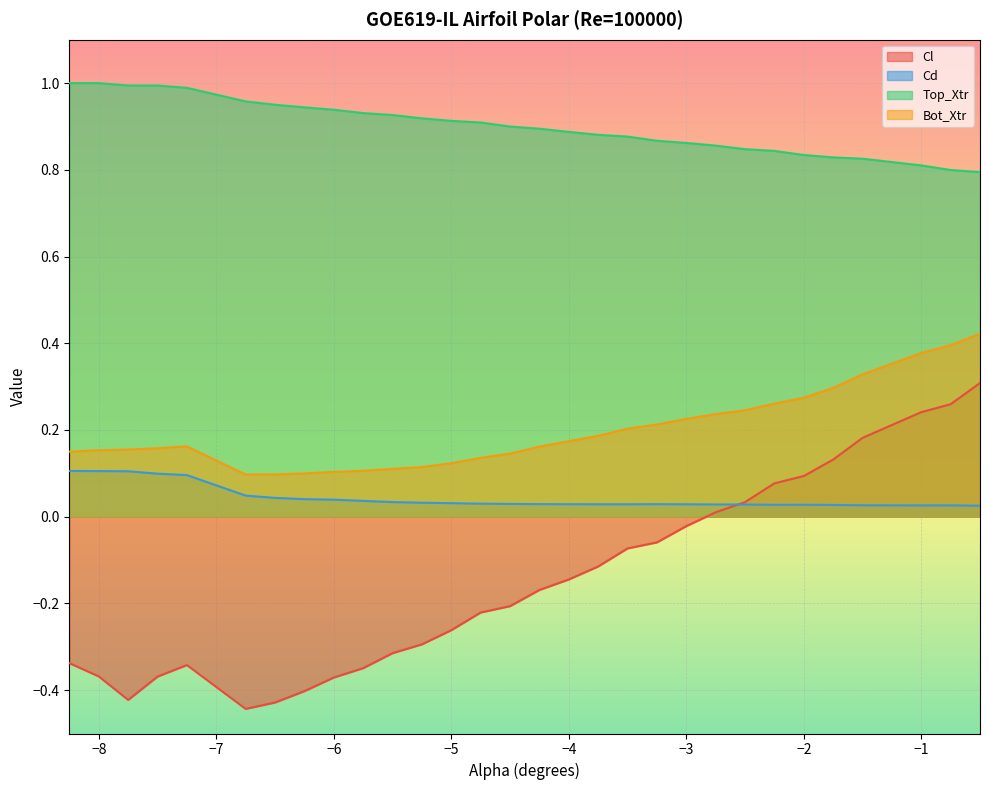

What is the spread (max minus min) of values at -3.0?

0.9